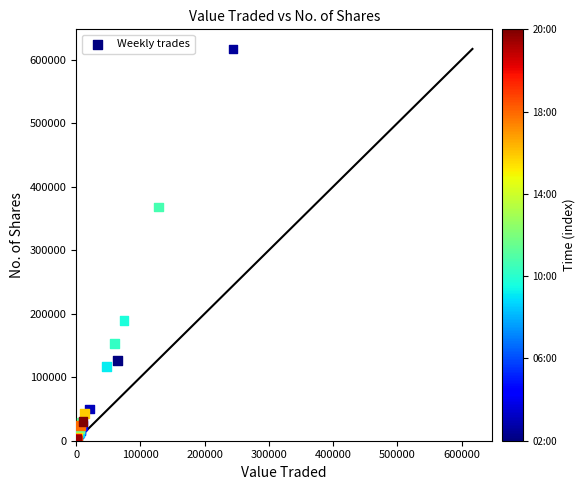

What Y value in the scatter plot is closest to 308517?

368120